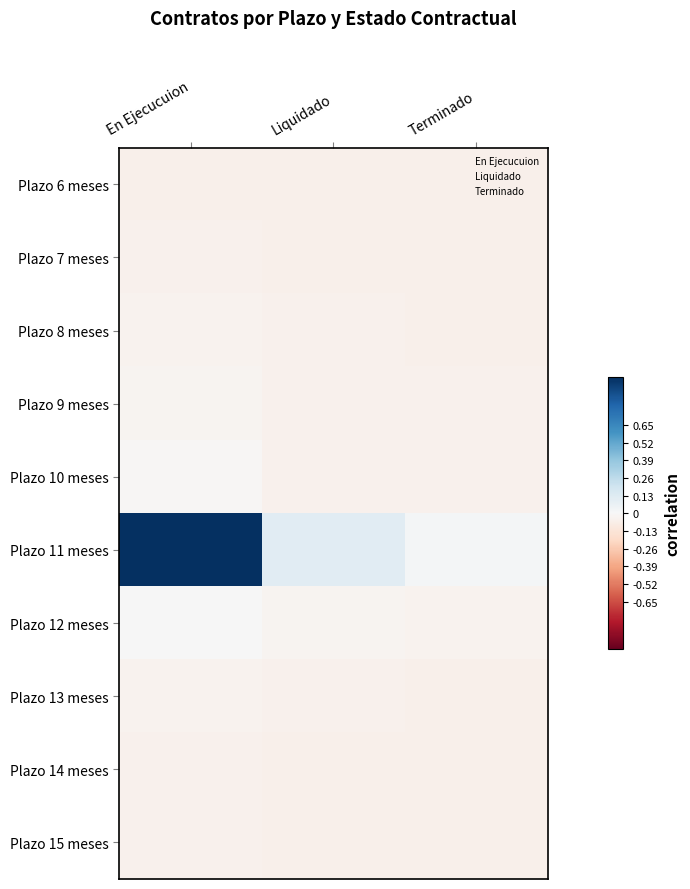

At which category is the sum across all series the highest?

En Ejecucuion